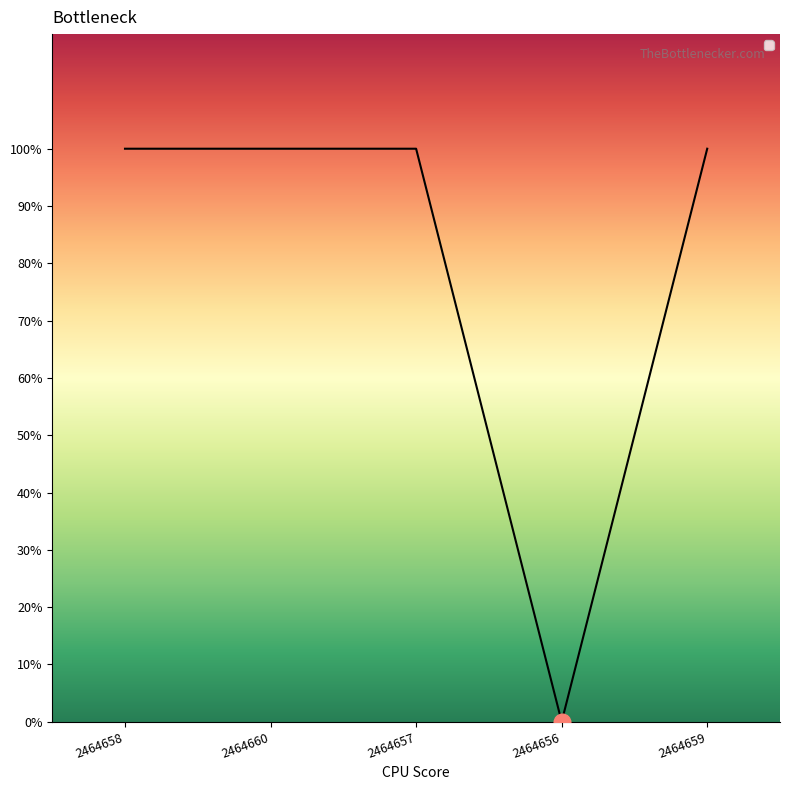

Does the chart display data point markers on the line(s)?

No